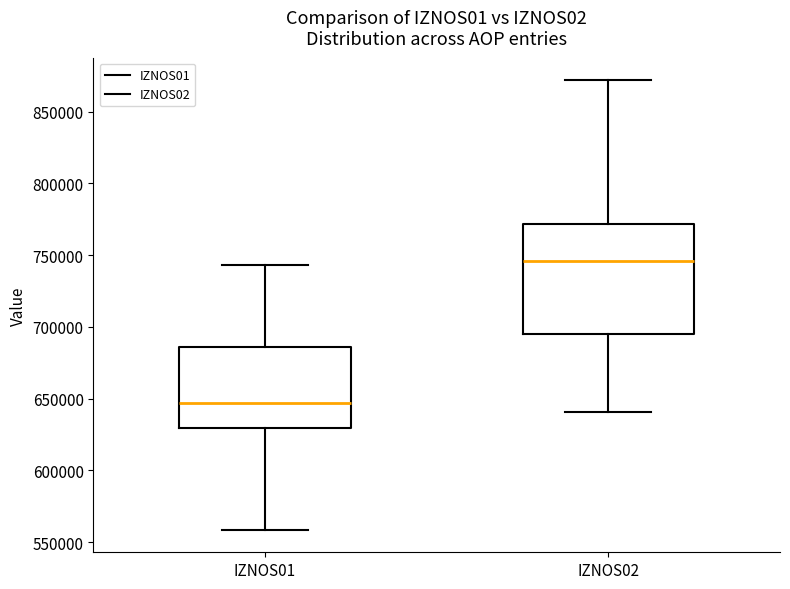

Reading left to right, read every box against the y-axis: the position of its median line, the range the box covers, and the ends of its whiskers. The values are not printed on the chart, so give them approximately, as read against the axis.

IZNOS01: median 645000, box 630000 to 685000, whiskers 560000 to 745000
IZNOS02: median 745000, box 695000 to 770000, whiskers 640000 to 870000